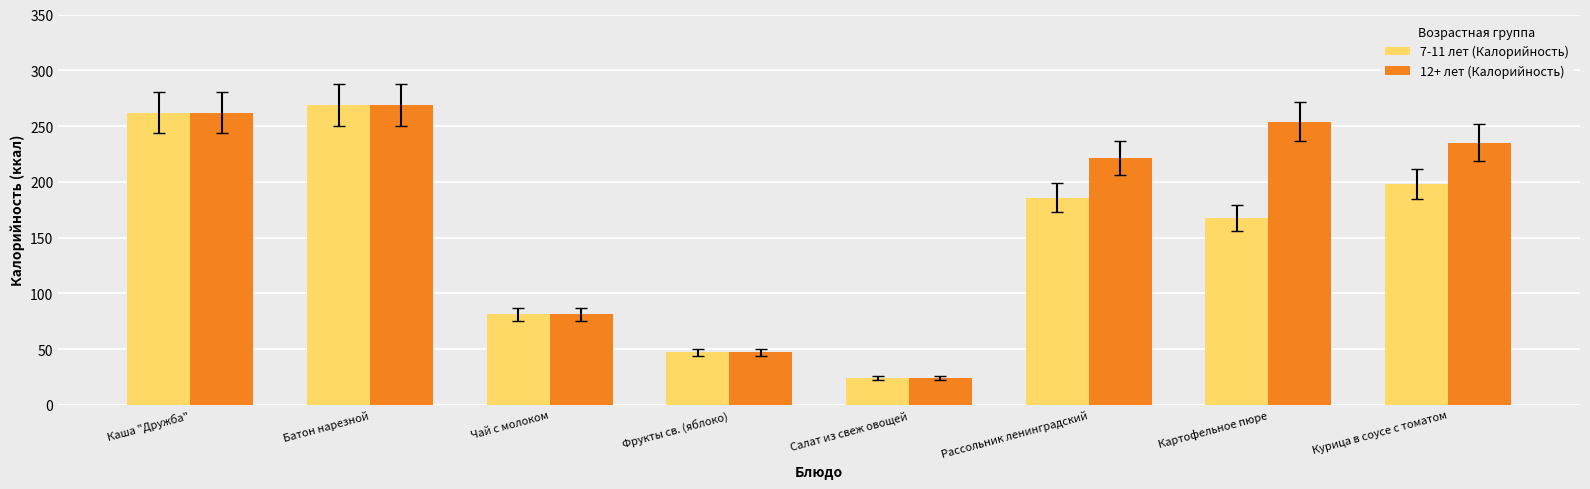

Which category has the lowest value across all series?

Салат из свеж овощей